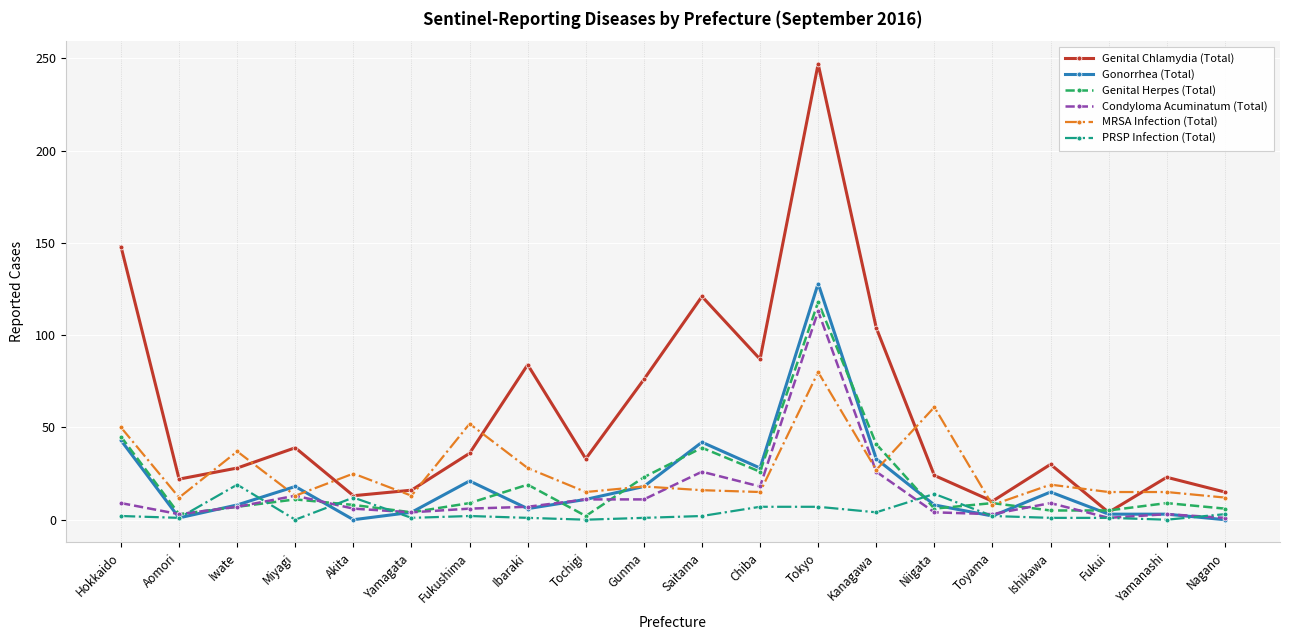

Which series changed the most between Miyagi and Saitama?

Genital Chlamydia (Total)